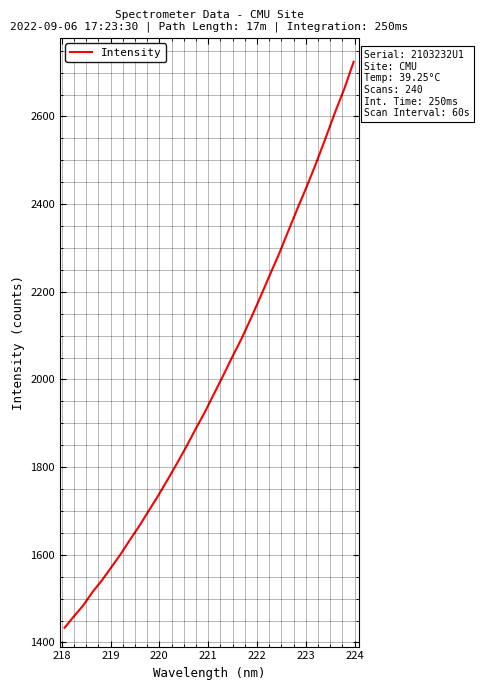

How many lines are shown in the chart?

1